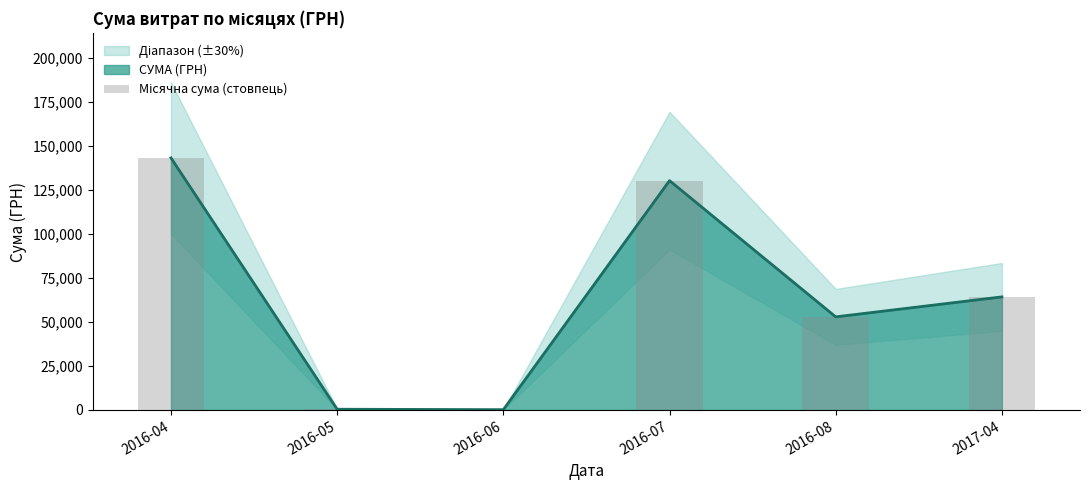

What is the difference between the values at 2016-07 and 2016-08?

77442.9